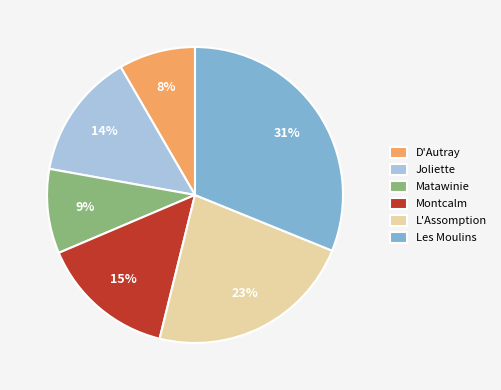

To the nearest percent, what portion does Matawinie represent?

9%